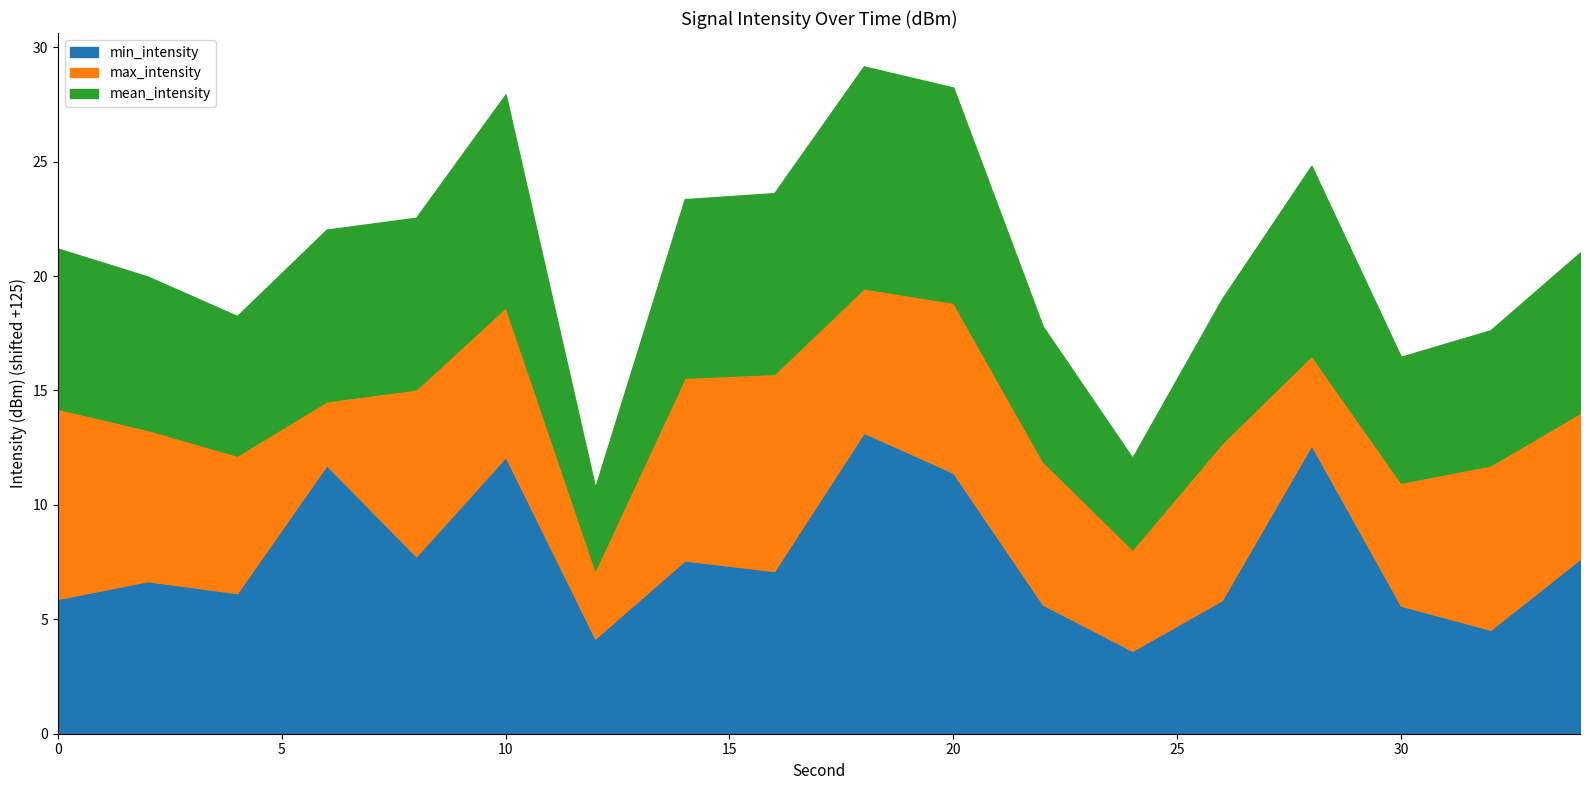

What value does the mean_intensity series have at 0?

21.2